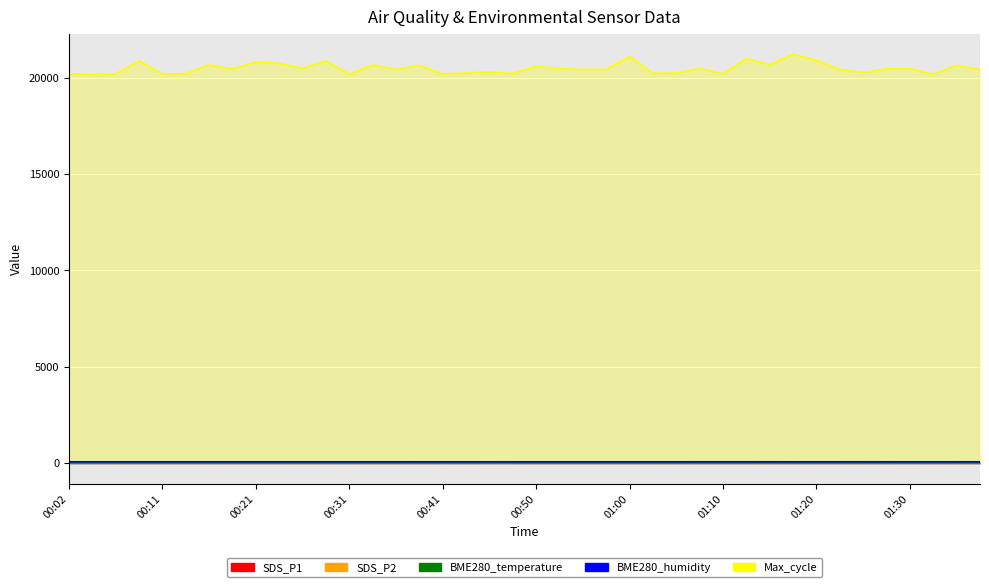

Where is the first local minimum for SDS_P1?

00:07